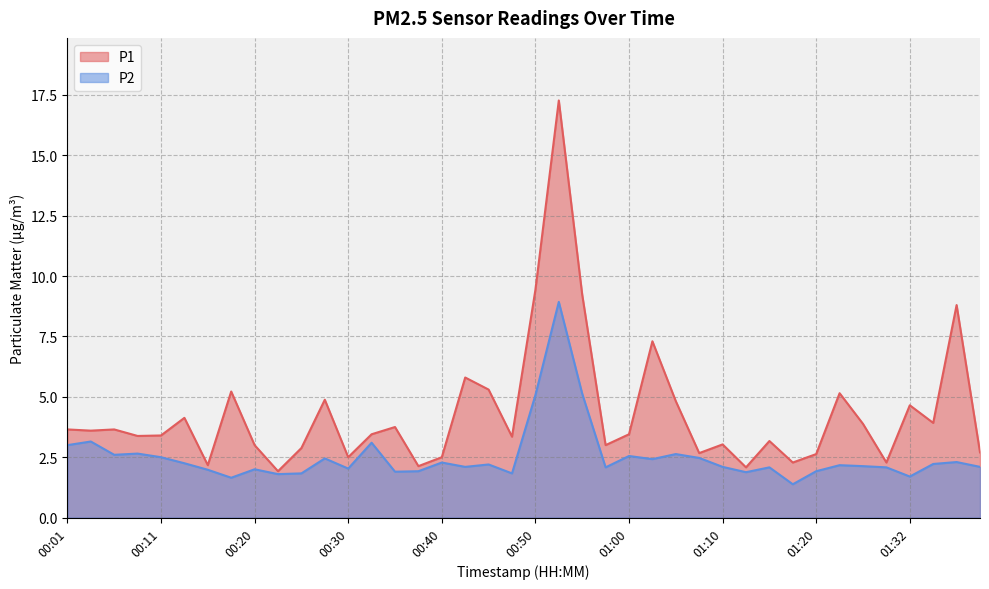

Does the chart display data point markers on the line(s)?

No